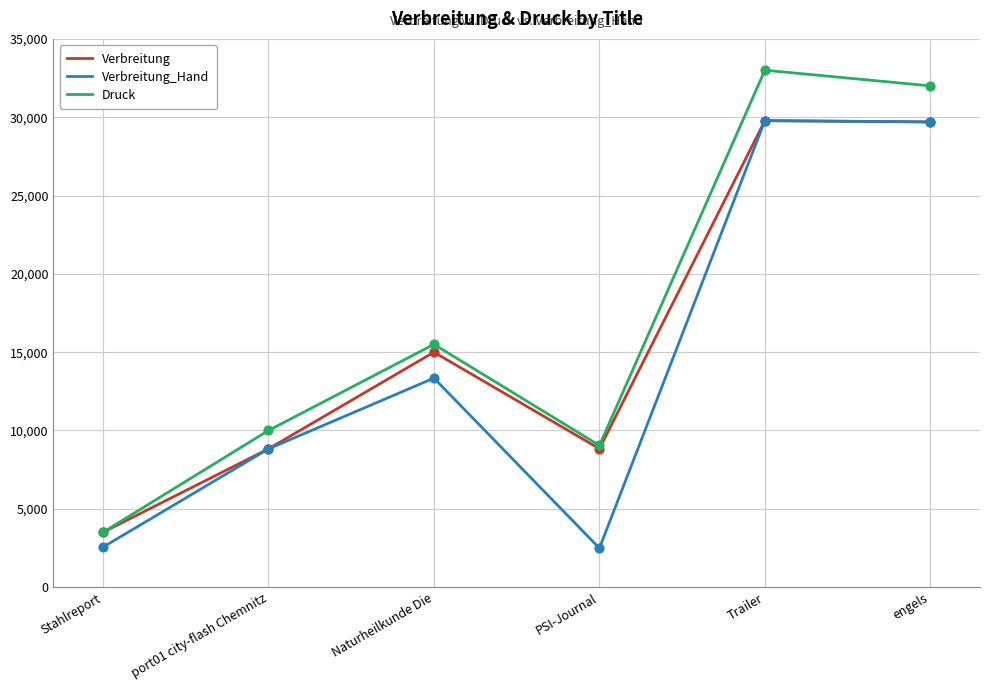

What is the difference between the highest and lowest values at PSI-Journal?

6559